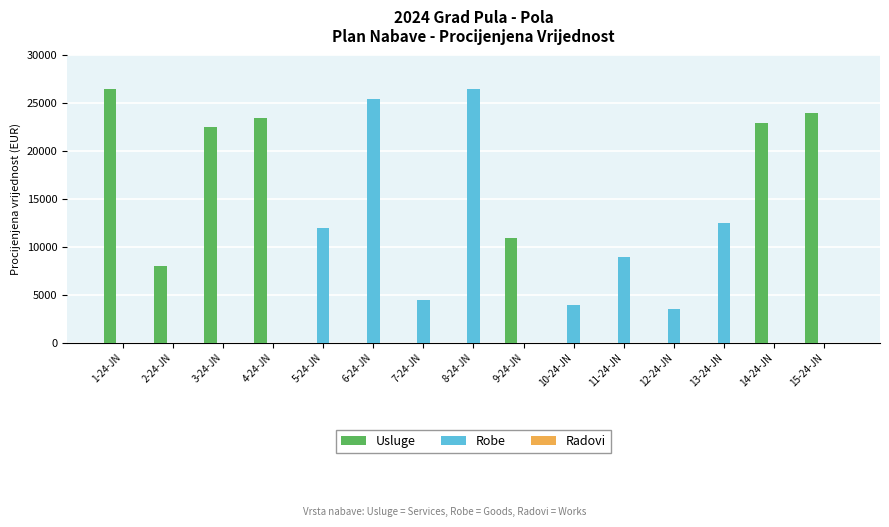

At which label is Robe closest to 13250?

13-24-JN